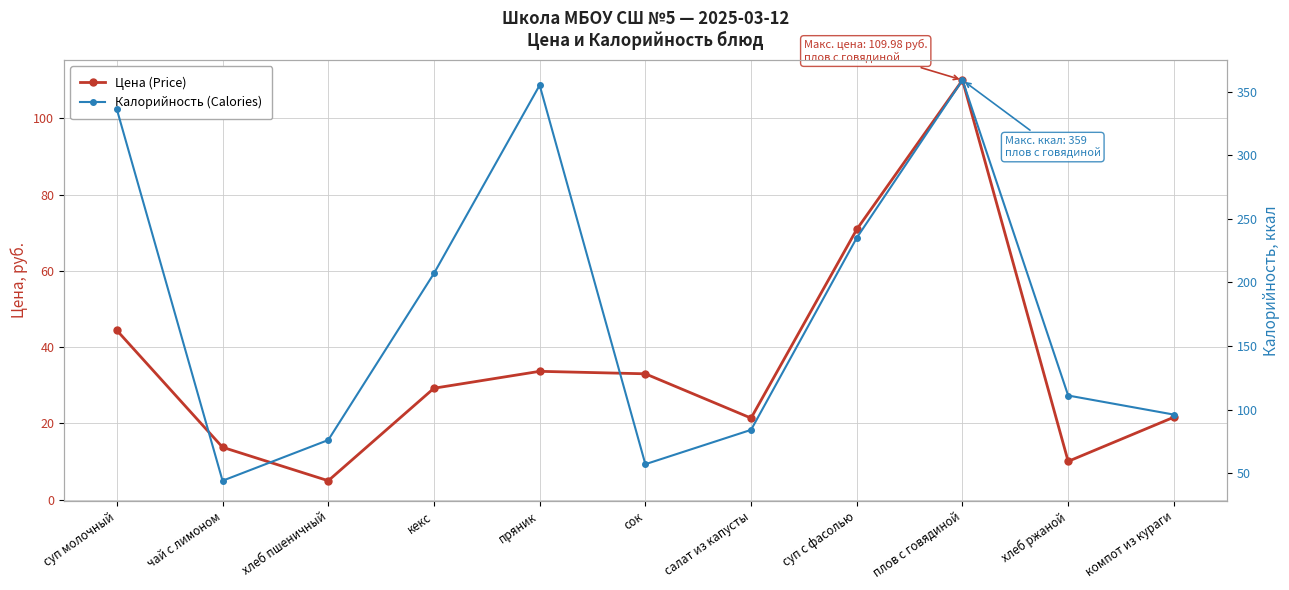

True or false: Калорийность (Calories) and Цена (Price) cross at least once.

False